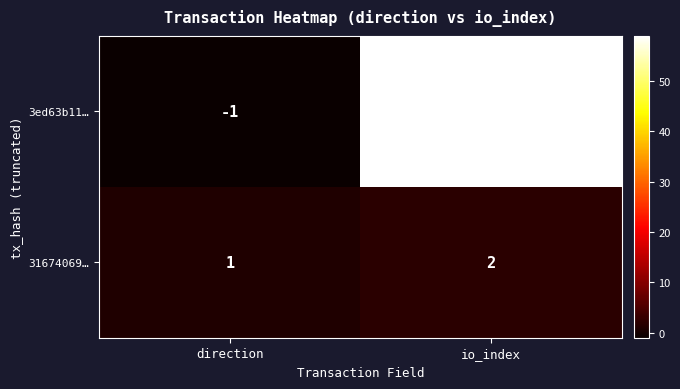

Where is 31674069… nearest to the value 1?

direction